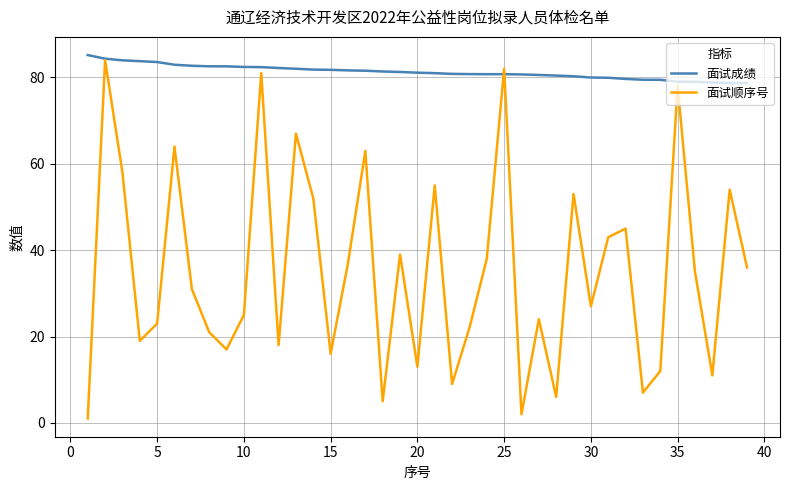

Rank the series by their average value, from highest to lowest.

面试成绩, 面试顺序号